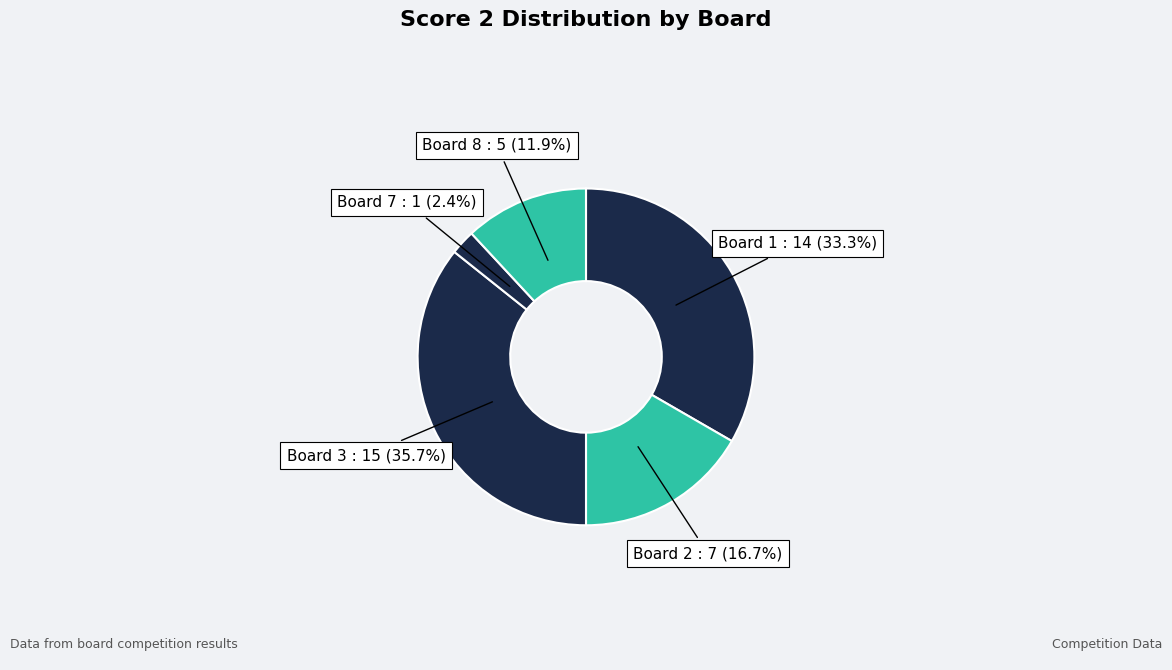

Count the number of slices in the pie.

5